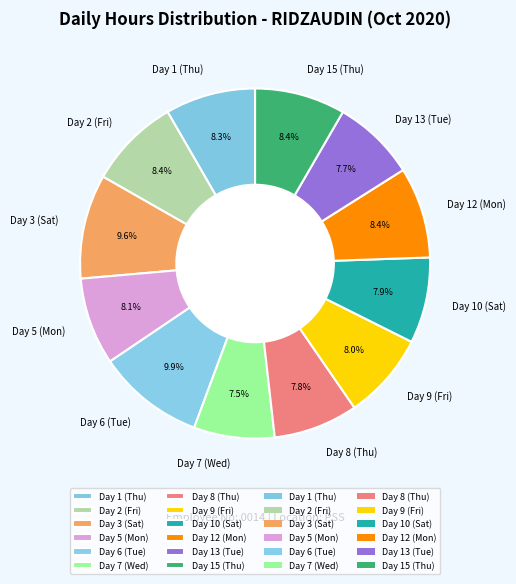

What is the ratio of the value at Day 7 (Wed) to the value at Day 8 (Thu)?

1.0